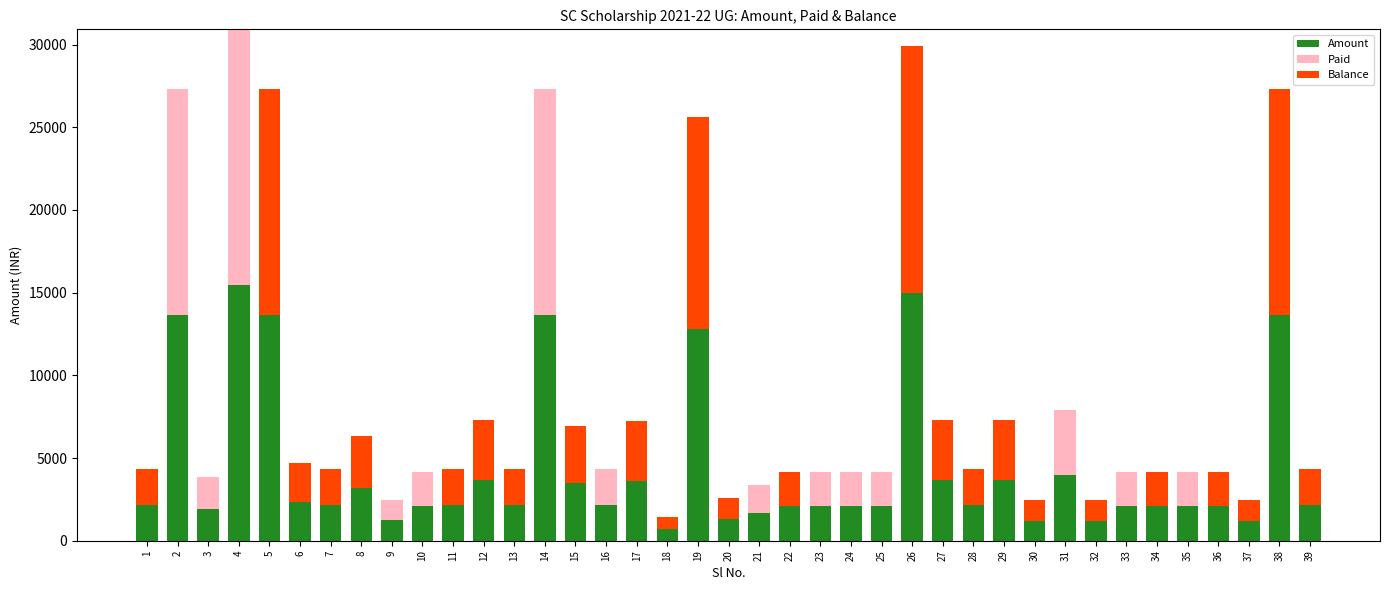

What is the maximum value for Amount?

15460